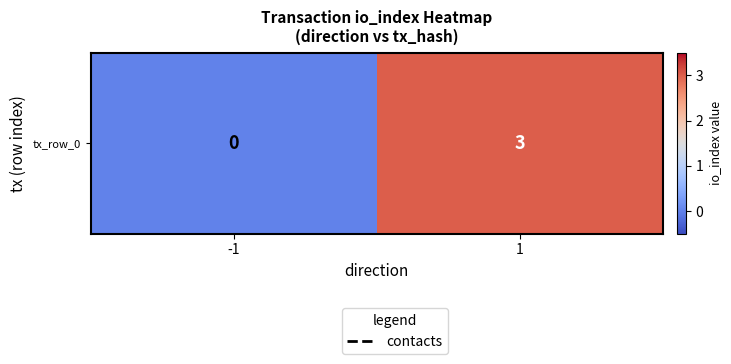

What is the maximum value shown in the chart?

3